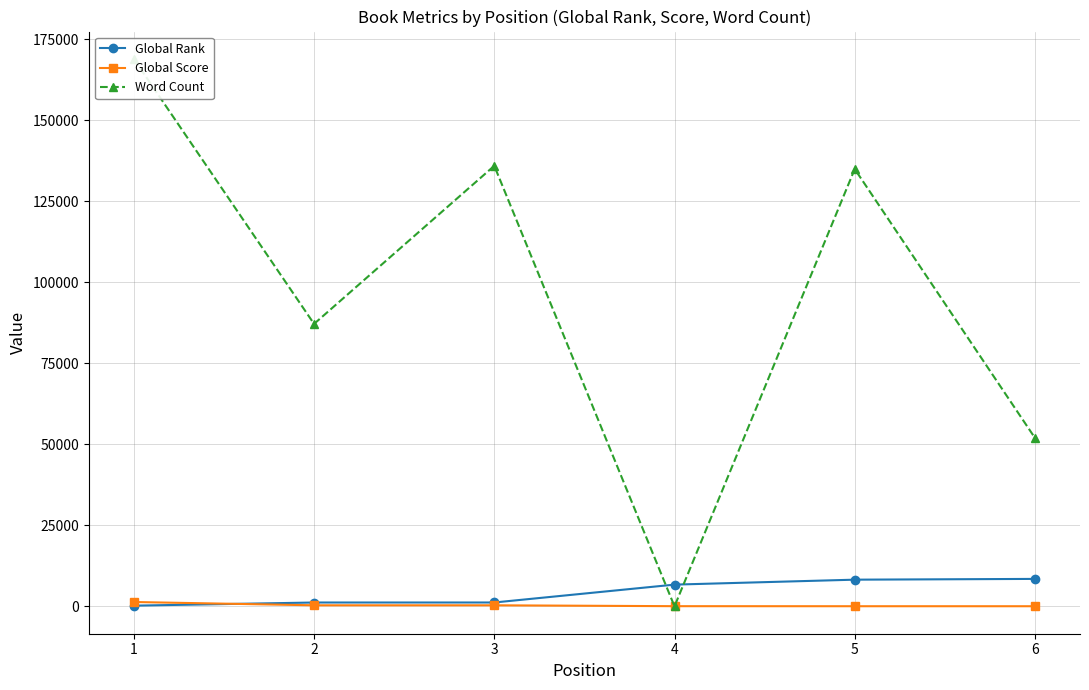

Which has a higher value, 3 or 1?

3